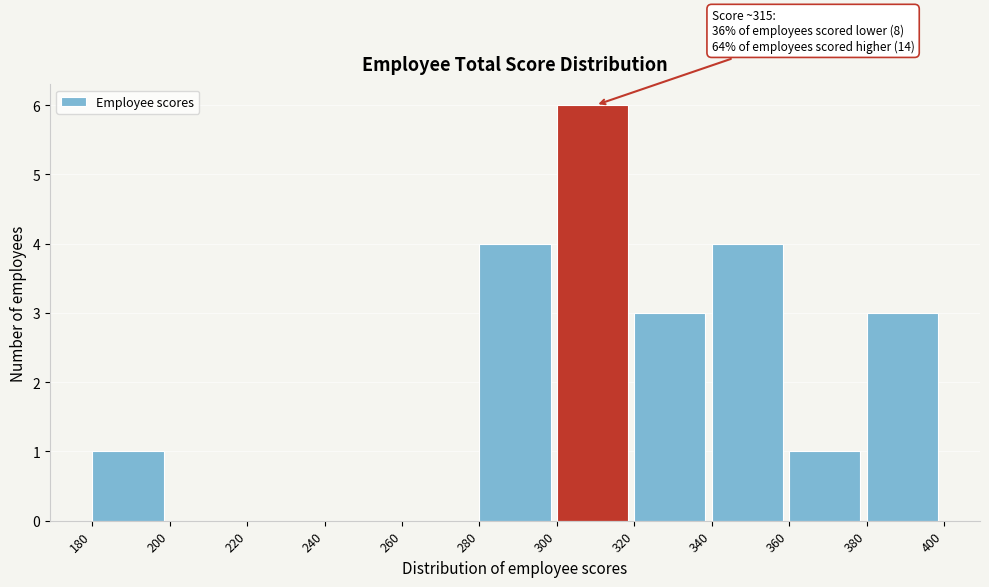

Over which range of the x-axis is the bar tallest?

300 to 320